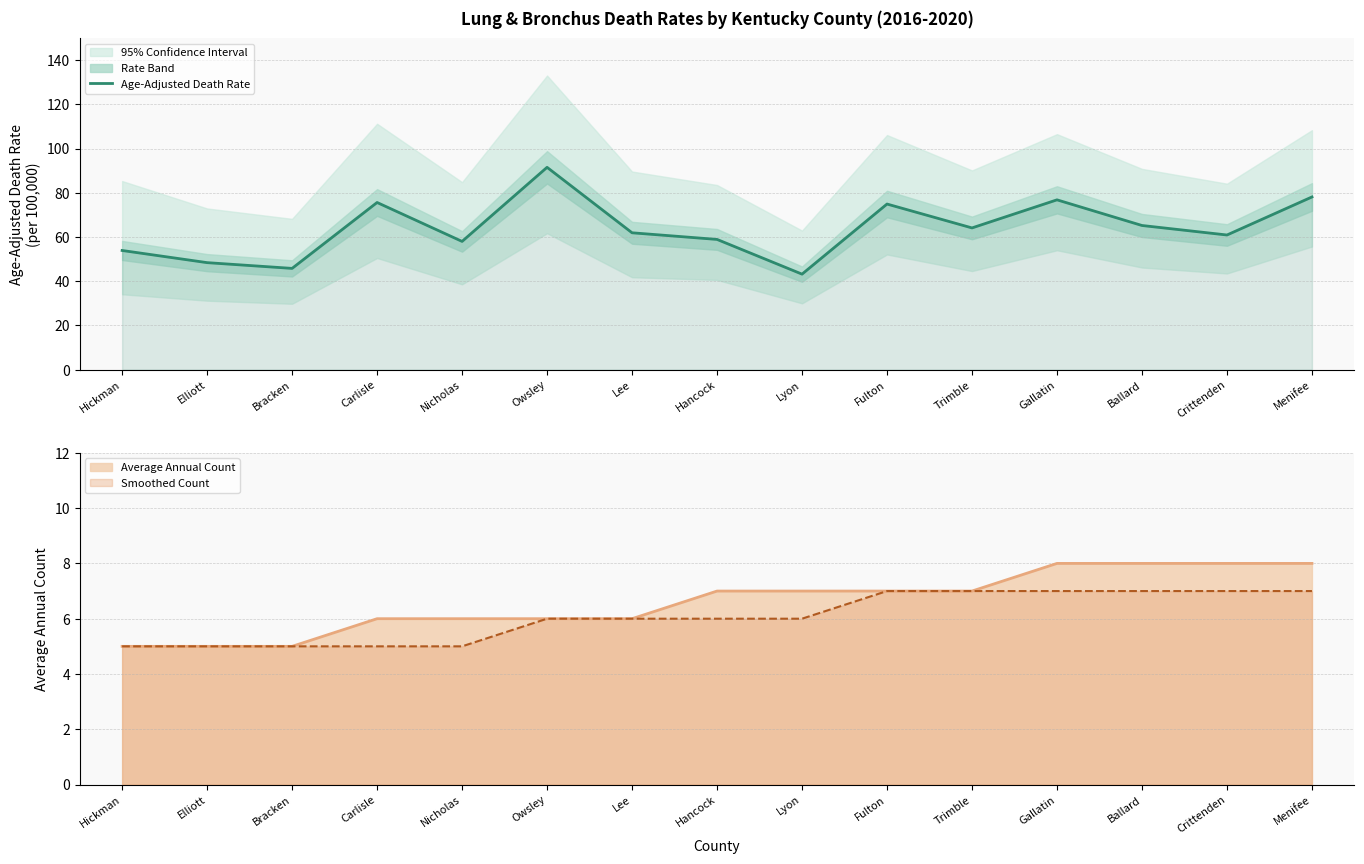

At which label is the value closest to 67?

Ballard